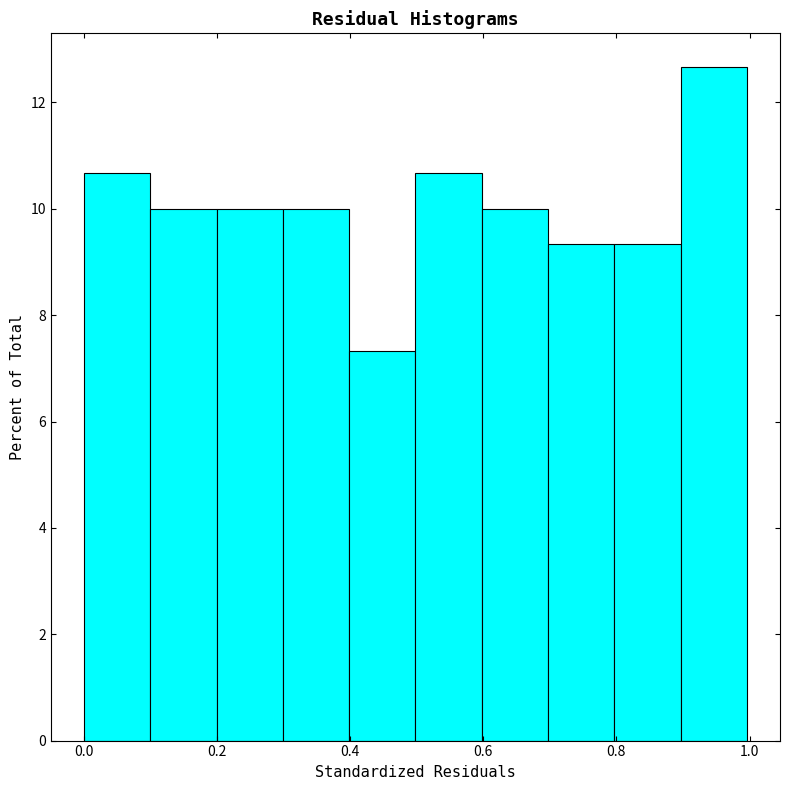

Reading left to right, transcribe this chart: for each bar, give the range it covers on the x-axis and its height. Neither the bar edges nor the heights are printed on the chart, so give them approximately, as read against the axes.

0.0 to 0.1: 10.6
0.1 to 0.2: 10.0
0.2 to 0.3: 10.0
0.3 to 0.4: 10.0
0.4 to 0.5: 7.4
0.5 to 0.6: 10.6
0.6 to 0.7: 10.0
0.7 to 0.8: 9.4
0.8 to 0.9: 9.4
0.9 to 1.0: 12.6